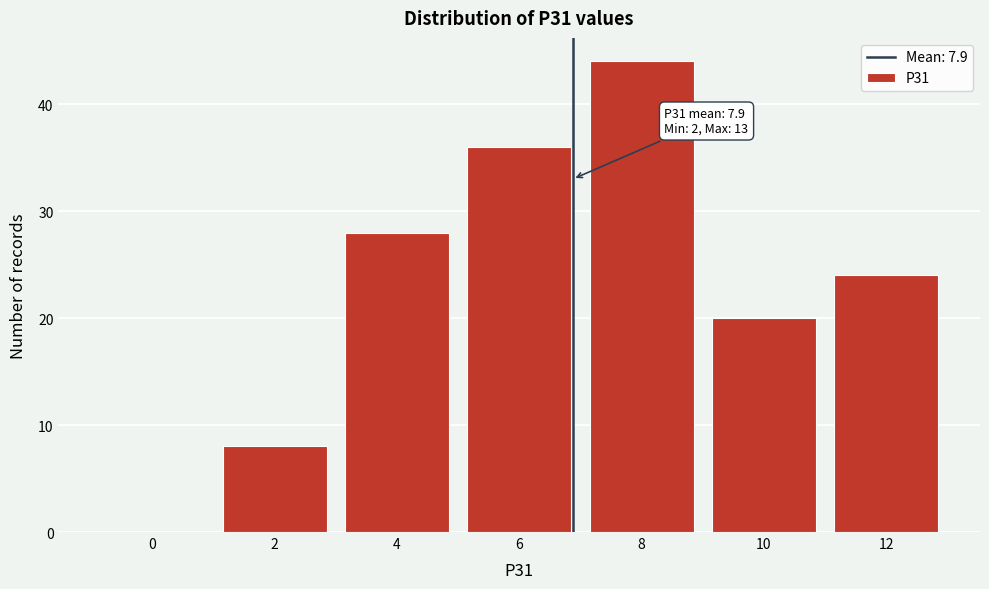

Reading left to right, list all the values displayed in this chart.

0=0	2=8	4=28	6=36	8=44	10=20	12=24